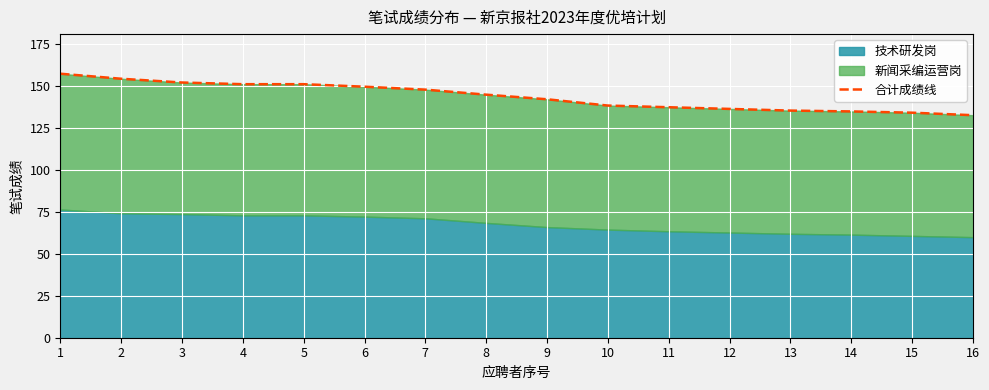

What is the change in value from 7 to 9?

-5.8